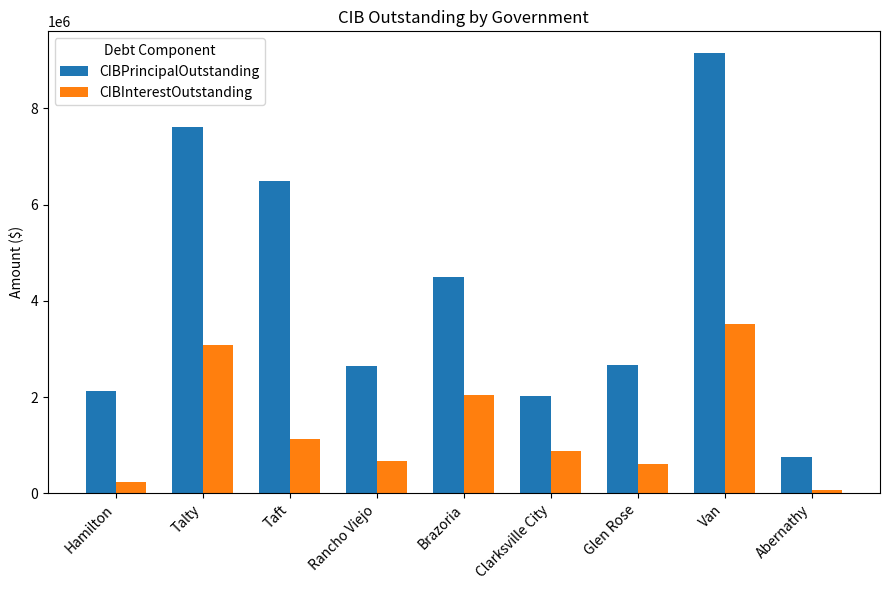

How many data points in CIBInterestOutstanding are less than 879242?

4